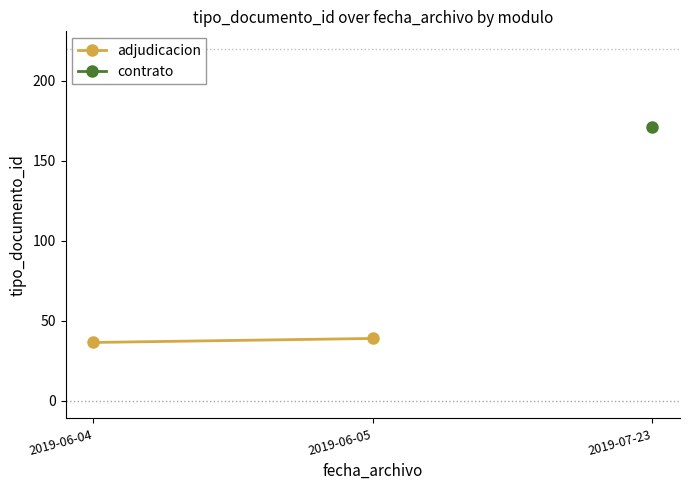

How many values are between 36 and 39?

2